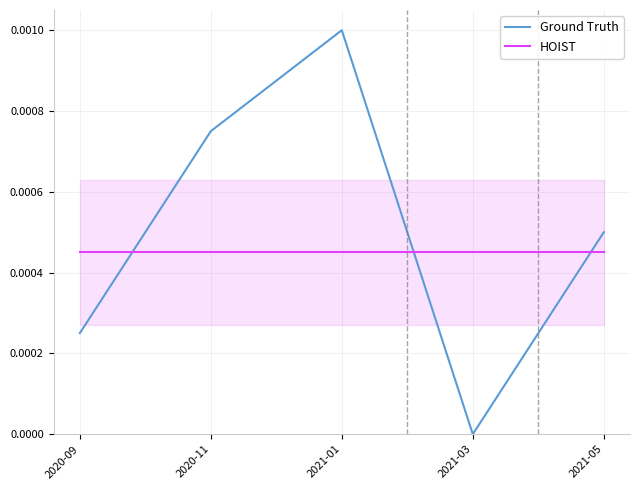

What position from the right is 2020-11?

4